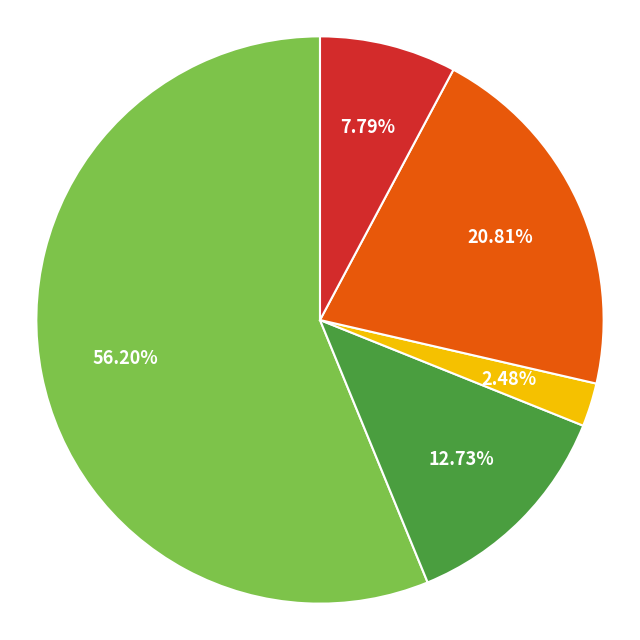

How many slices are in this pie chart?

5